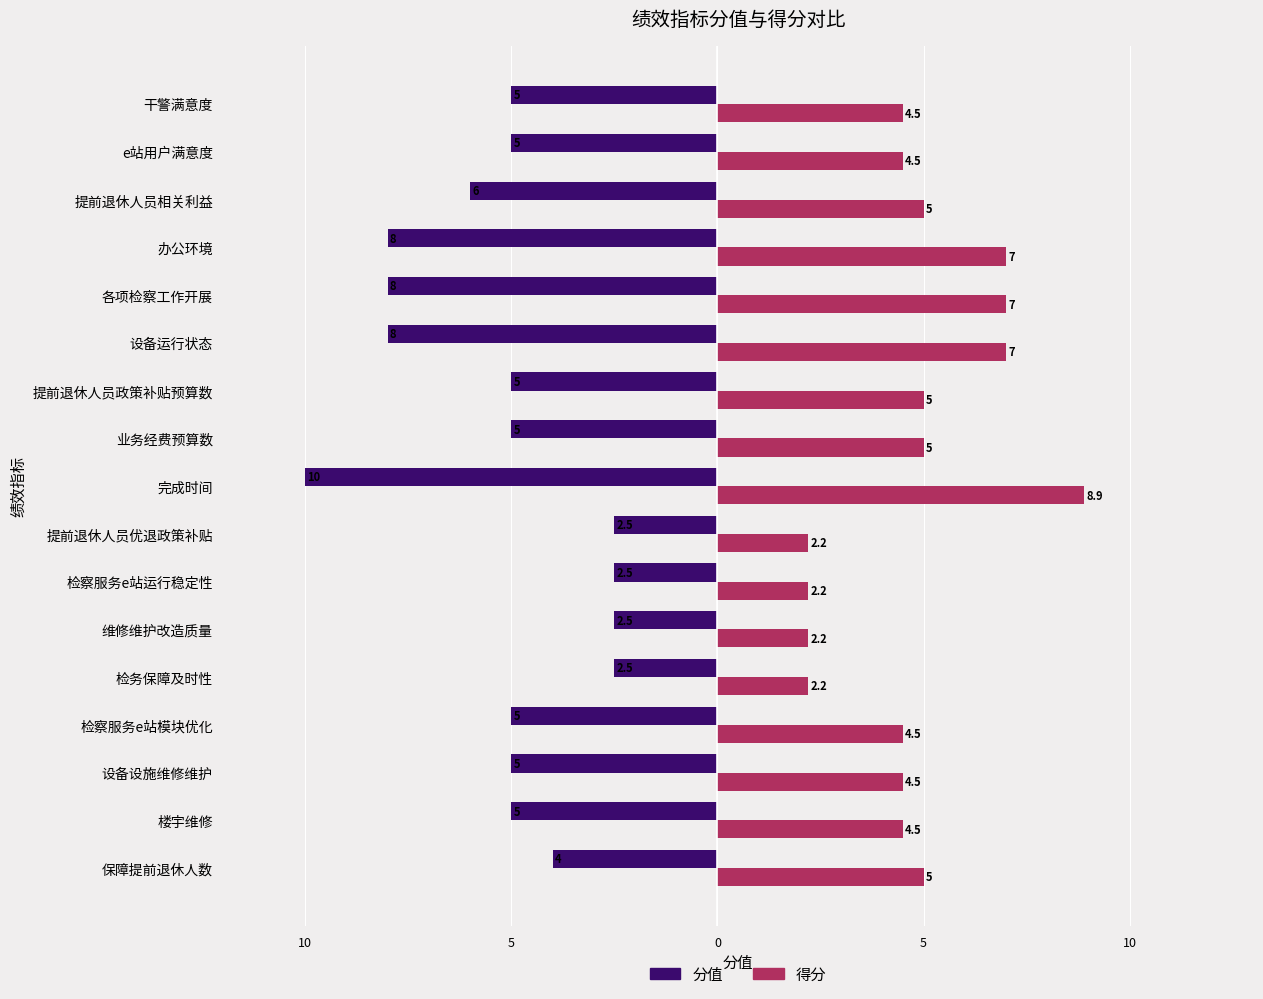

What are all the series names shown in the legend?

分值, 得分